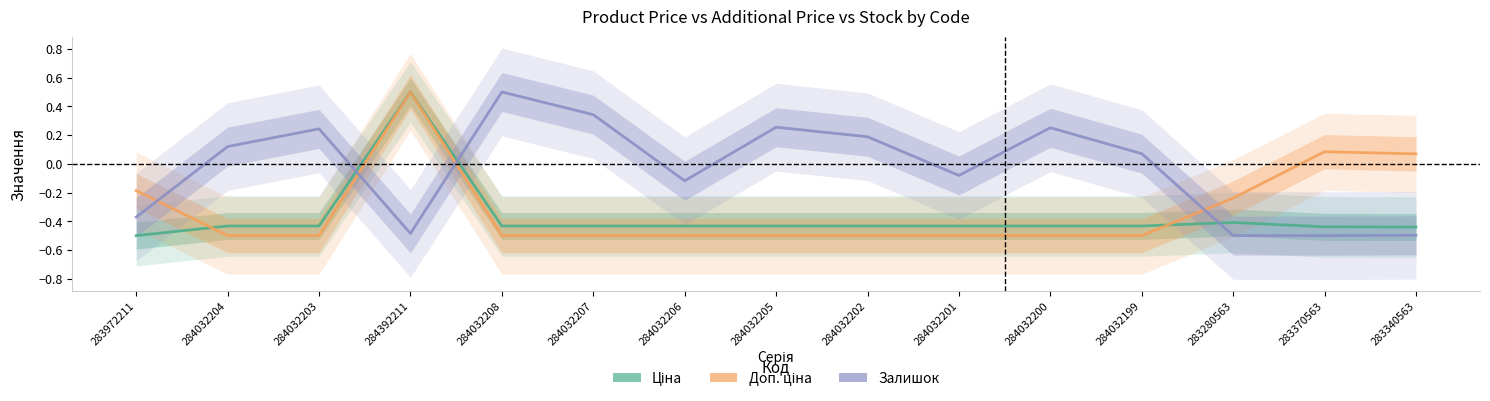

Is it true that Залишок equals 0.2 at 284032202?

True